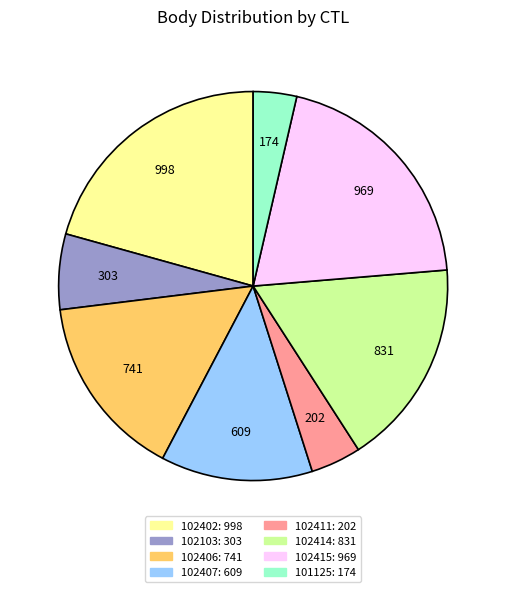

Is it true that 102402 is 21% of the pie?

True